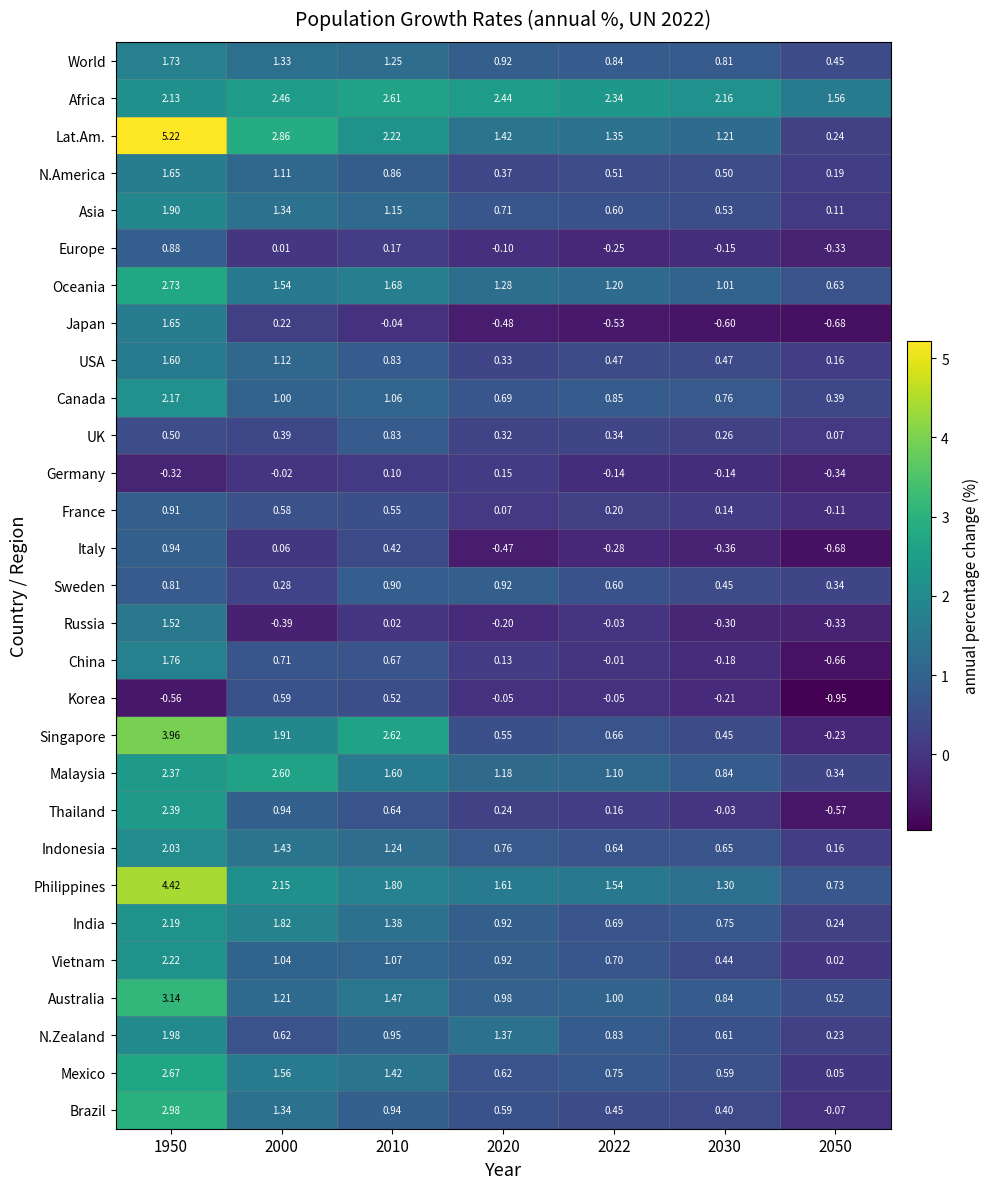

Which series has the largest total across all categories?

Africa